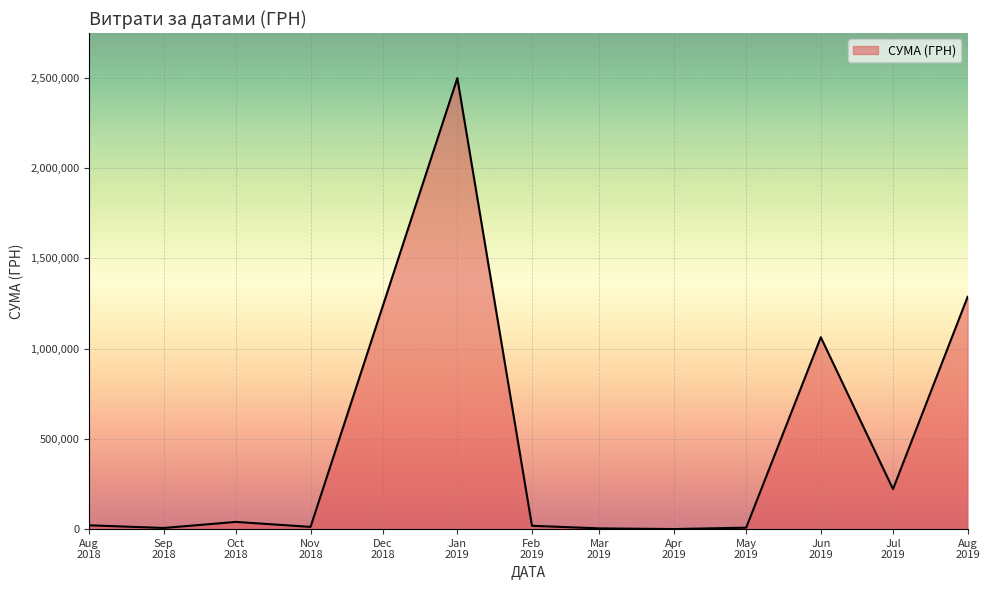

What is the average value?

431465.2